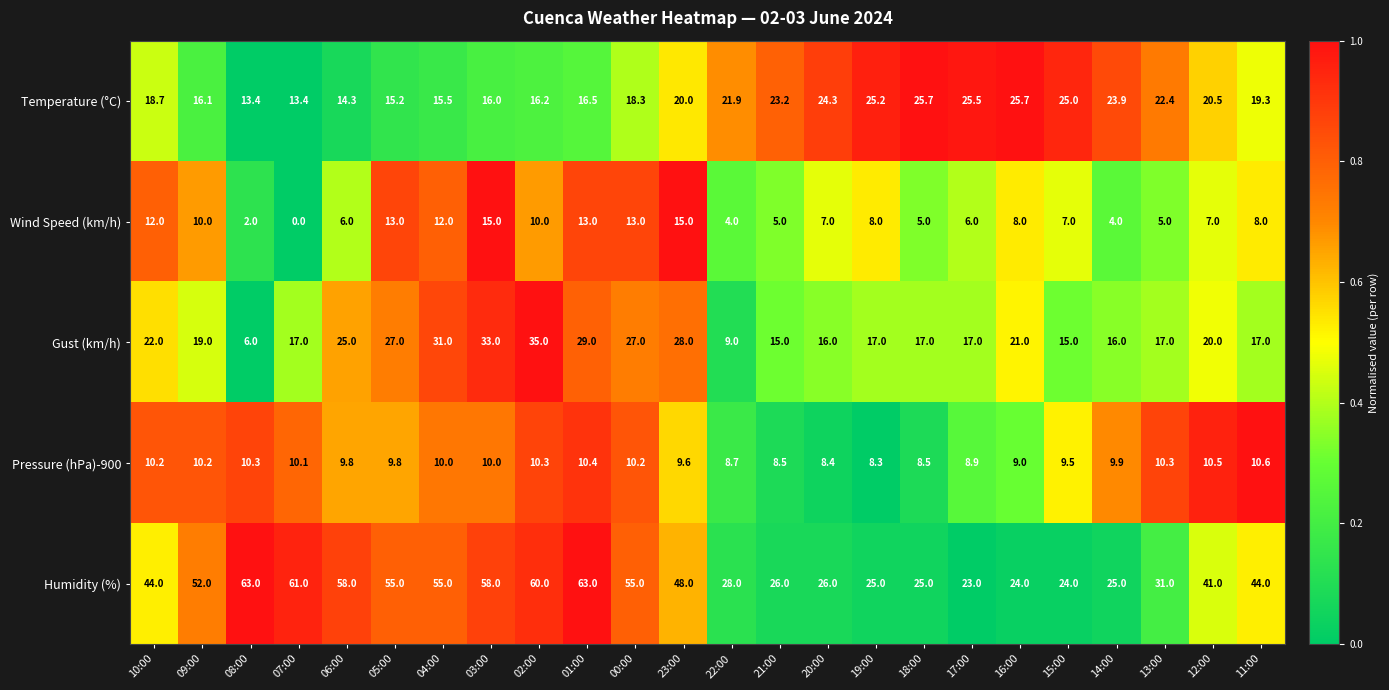

List the series in order of their peak value, highest first.

Humidity (%), Gust (km/h), Temperature (°C), Wind Speed (km/h), Pressure (hPa)-900